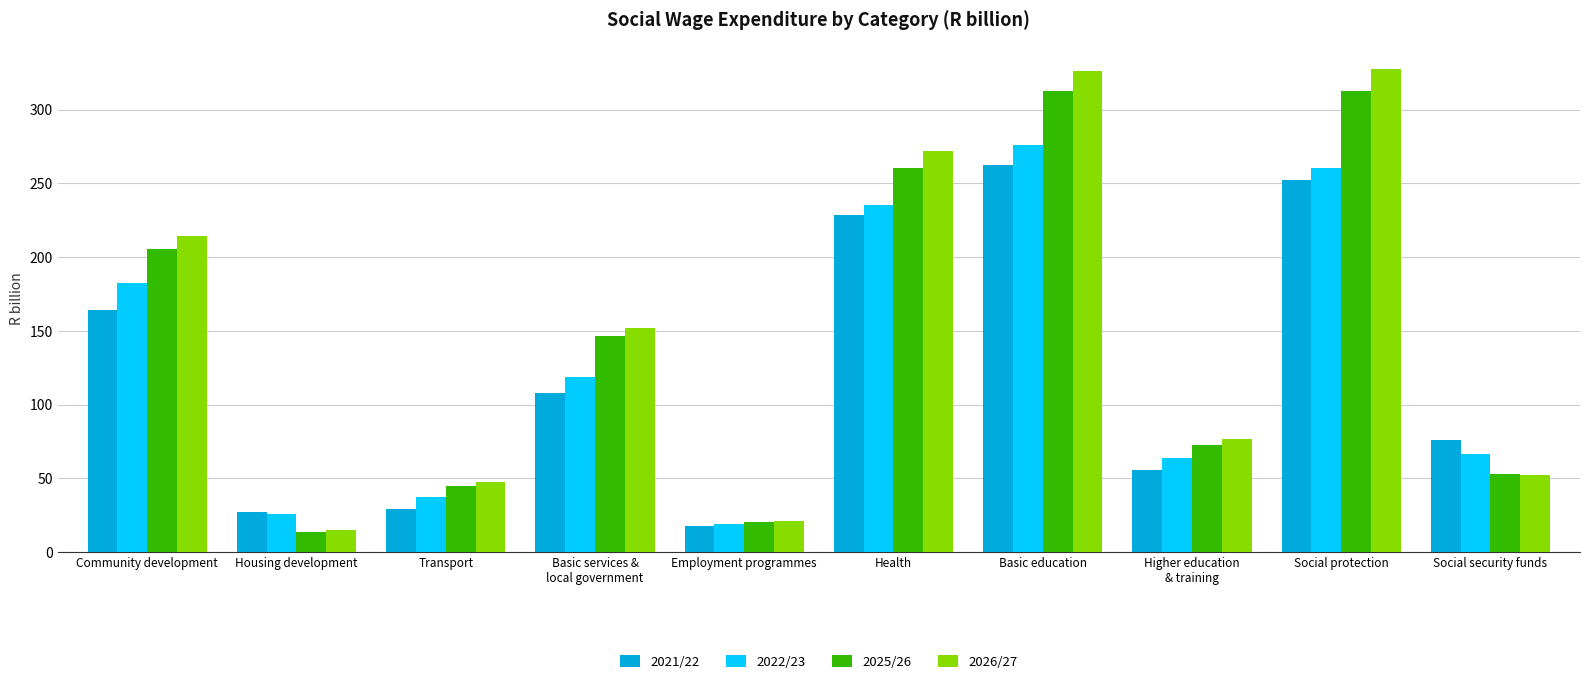

List the series in order of their peak value, highest first.

2026/27, 2025/26, 2022/23, 2021/22